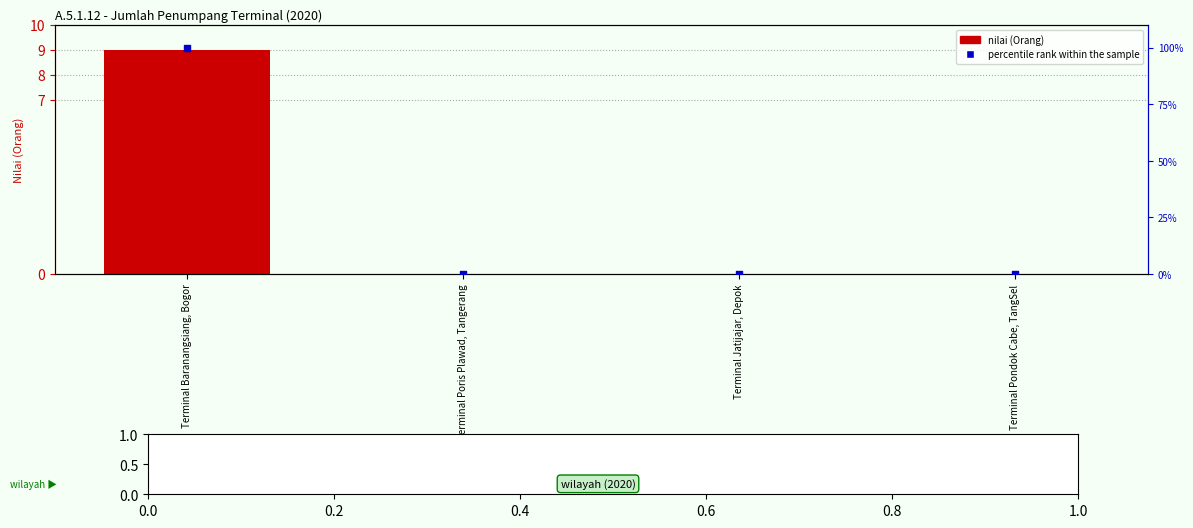

At which category is the sum across all series the highest?

Terminal Baranangsiang, Bogor